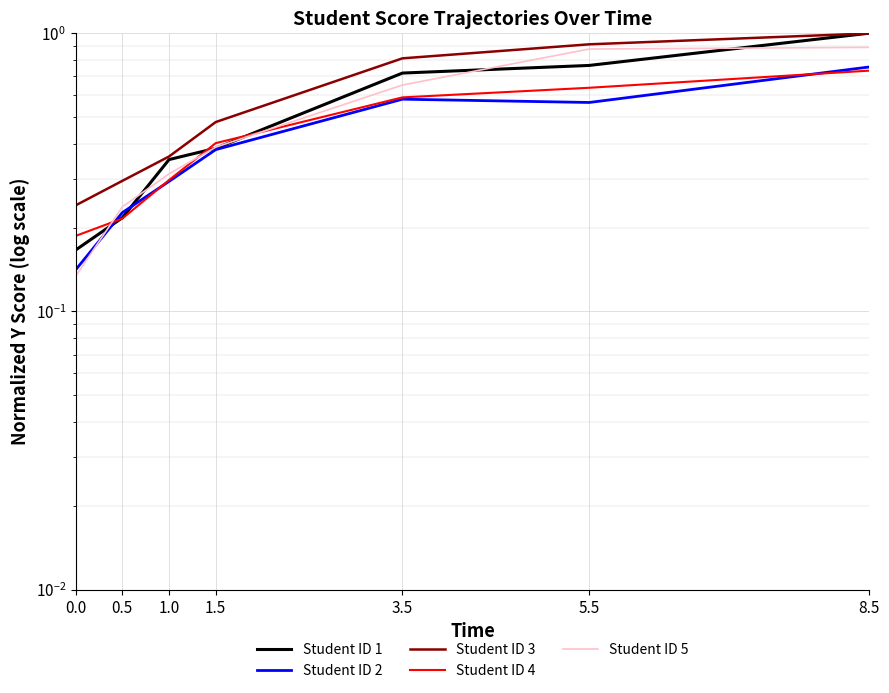

True or false: Student ID 1 has more than 2 interior local peaks.

False